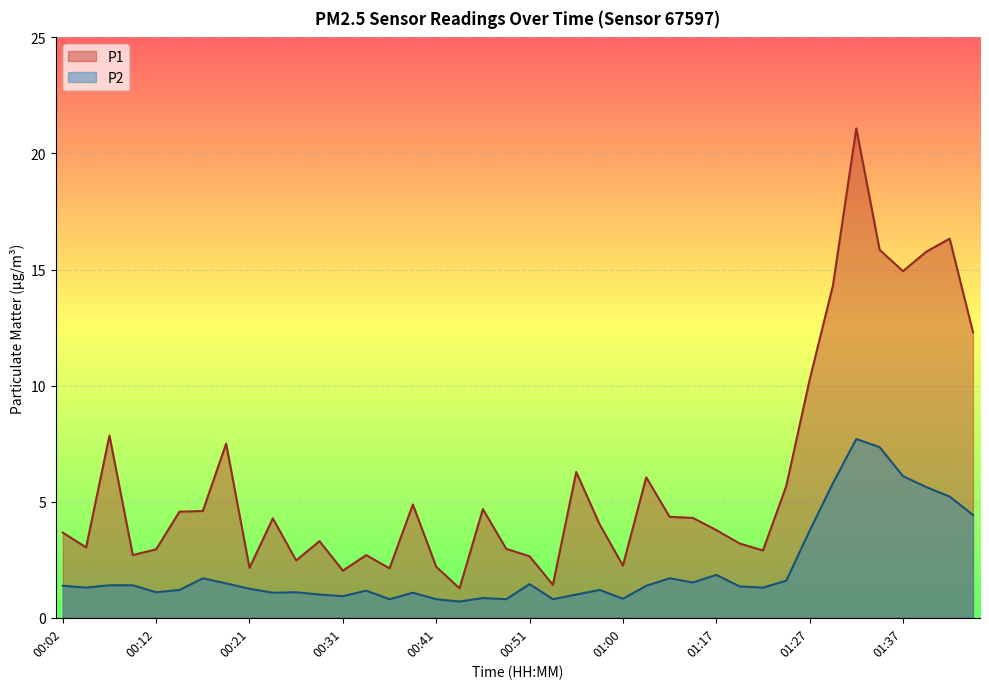

What is the label of the 17th point from the right?

00:58